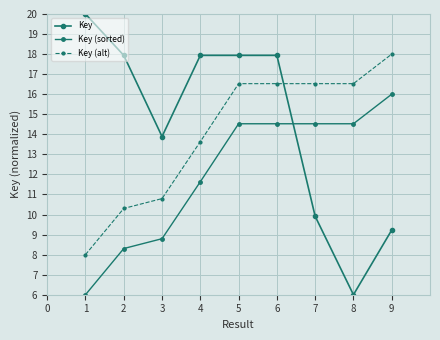

How many lines are shown in the chart?

3